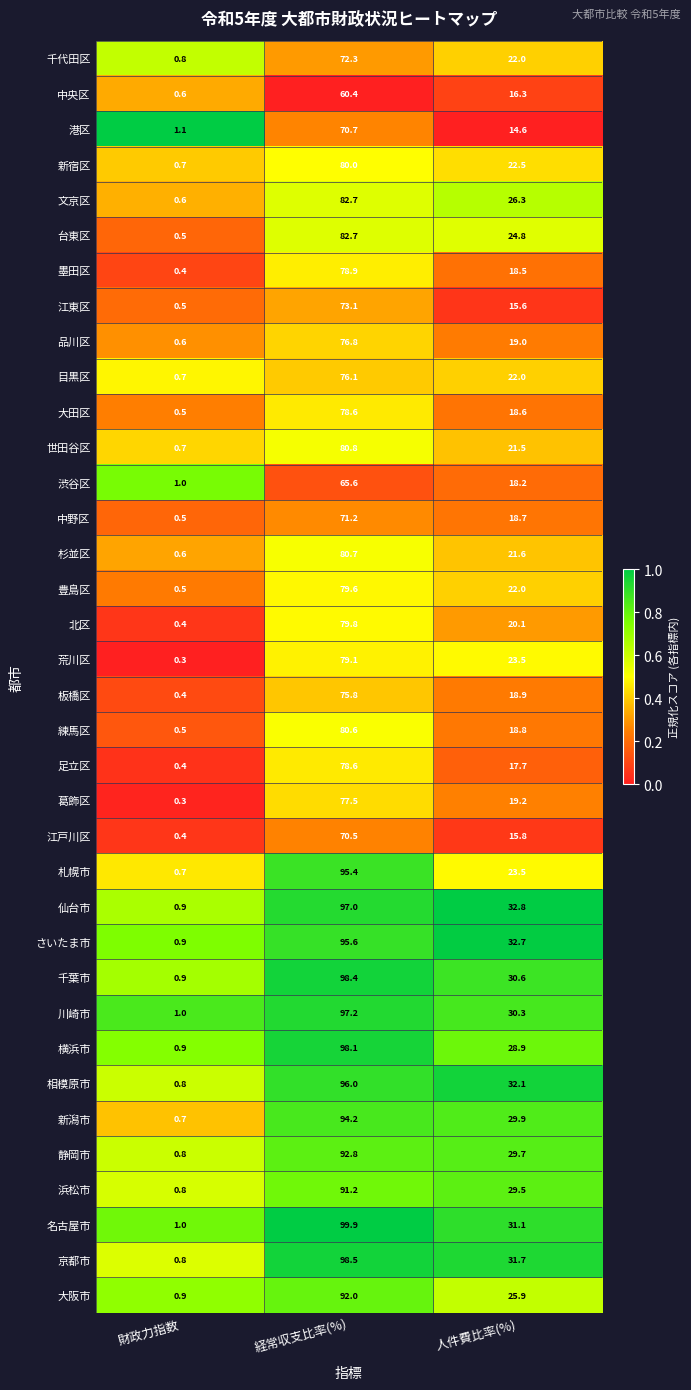

The value of 目黒区 at 人件費比率(%) is 12.9. True or false?

False